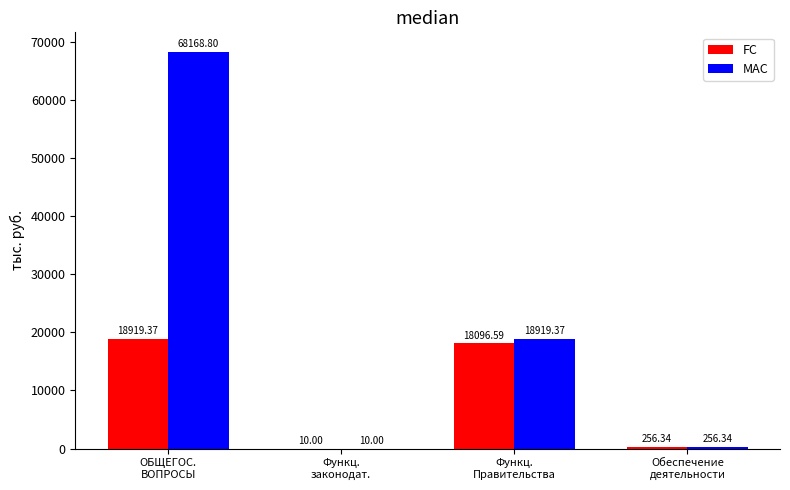

What is the total value across all series at Функц.
Правительства?

37016.0